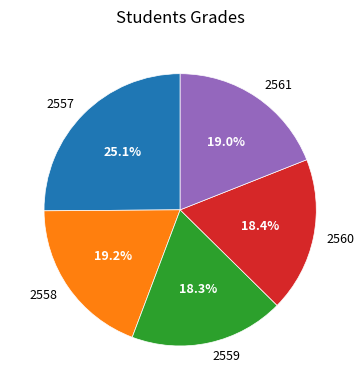

Is it true that 2559 is 18% of the pie?

True